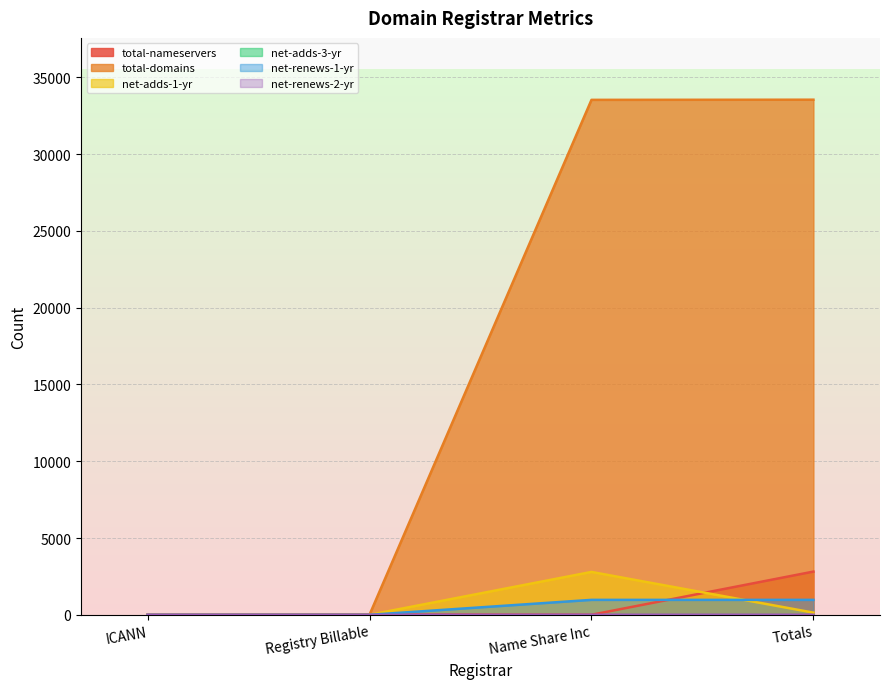

The net-adds-1-yr series shows 2792 at Name Share Inc. True or false?

True